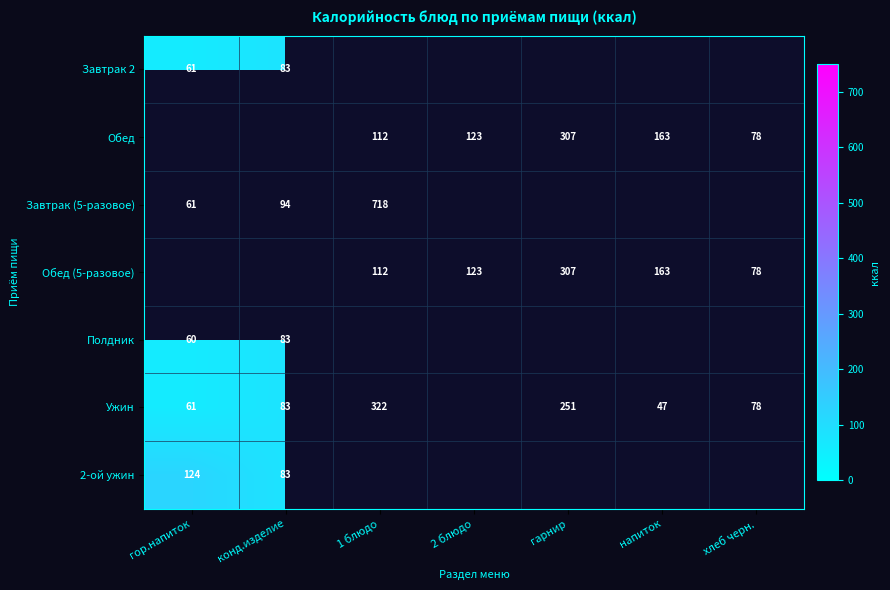

True or false: Завтрак (5-разовое) has a value of 61 at гор.напиток.

True